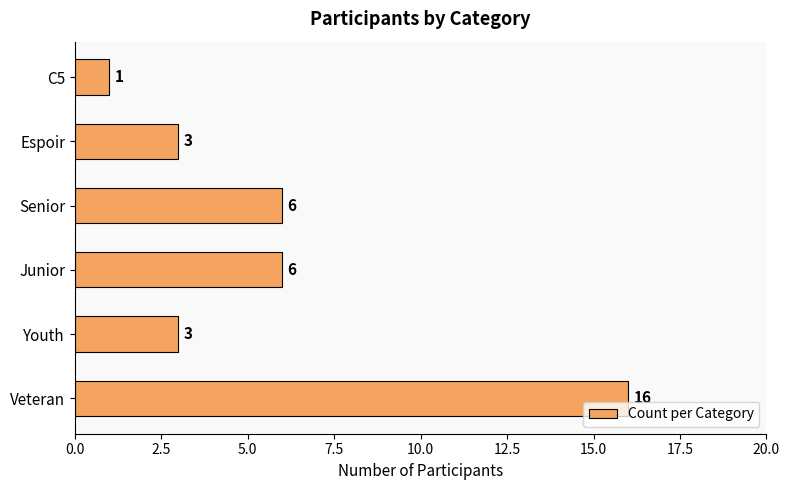

How many values are between 3 and 6?

4